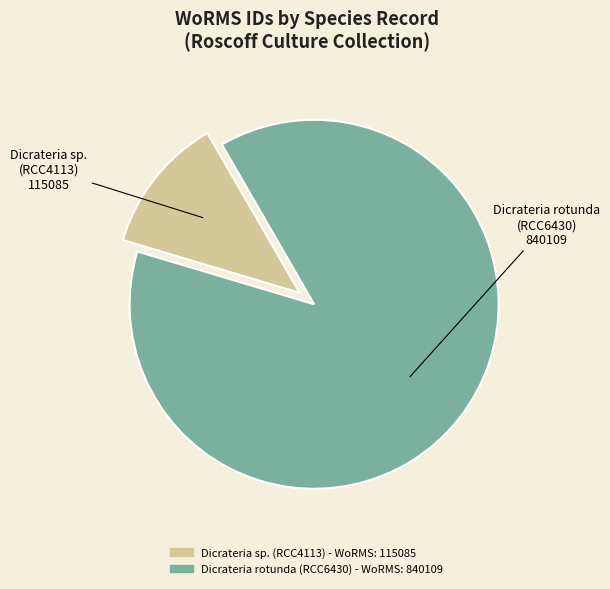

How many segments does this pie chart have?

2